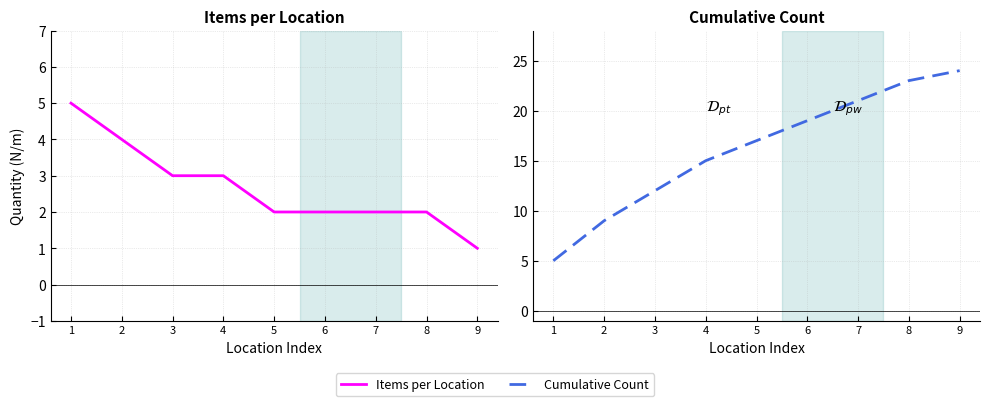

True or false: Cumulative Count has a value of 25 at 4.

False